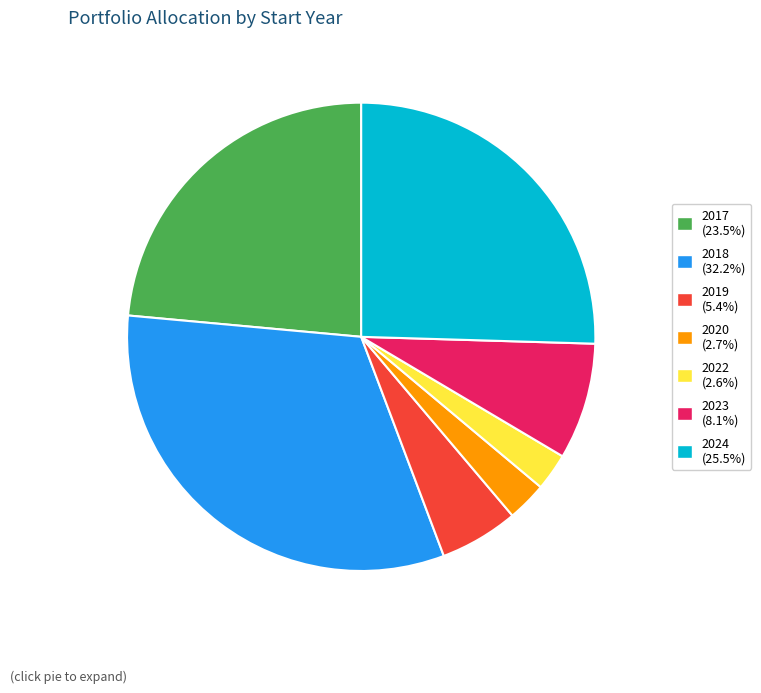

How many slices are in this pie chart?

7